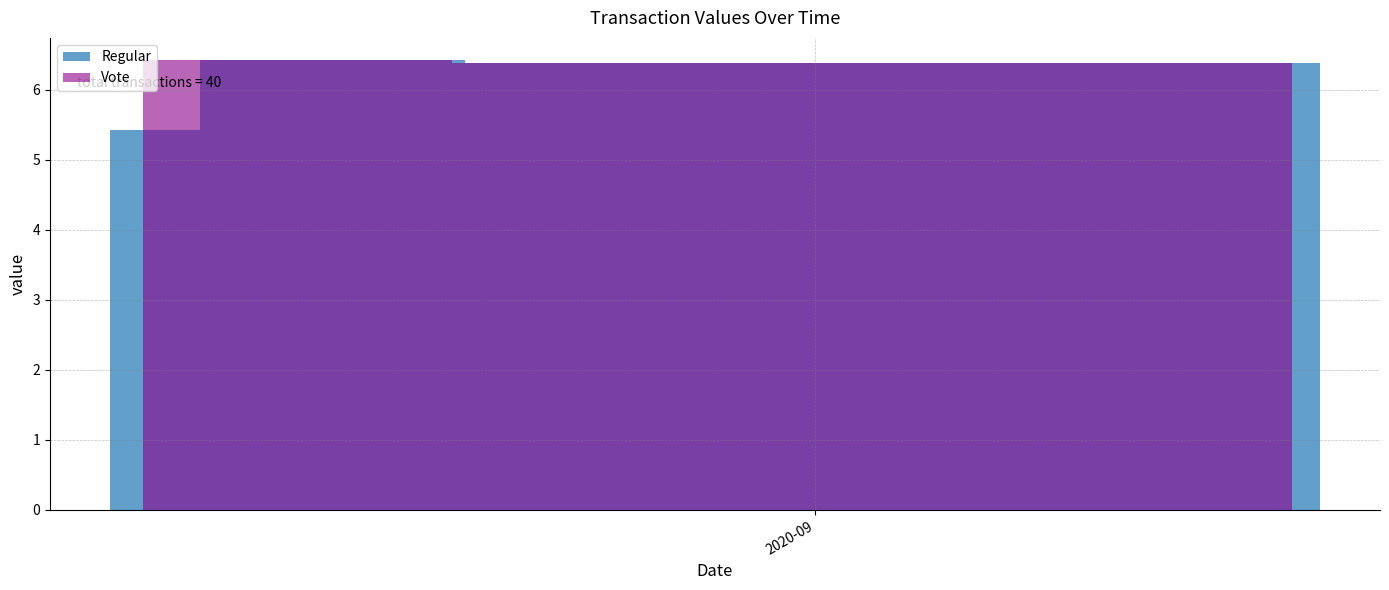

True or false: Regular and Vote cross at least once.

False